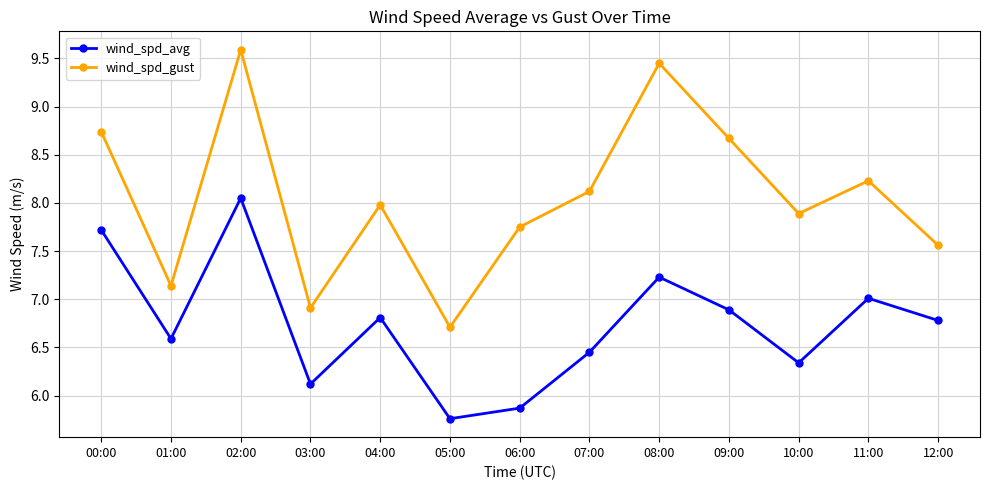

Which series changed the most between 09:00 and 10:00?

wind_spd_gust